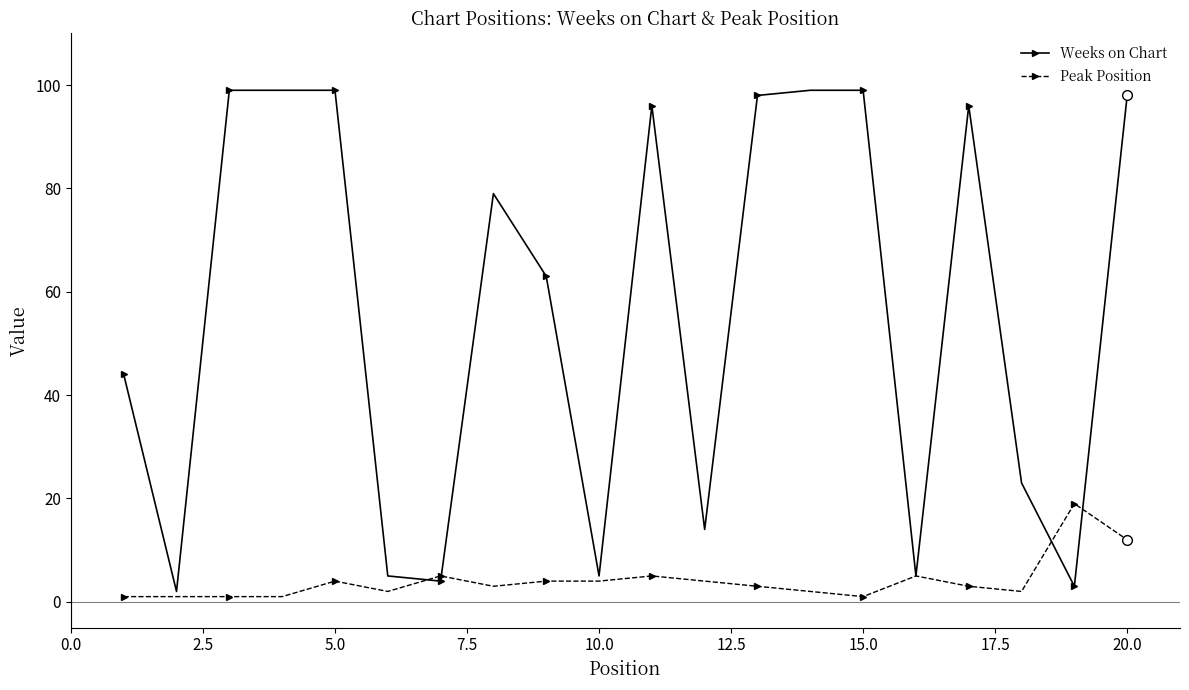

How many series are shown in this chart?

2